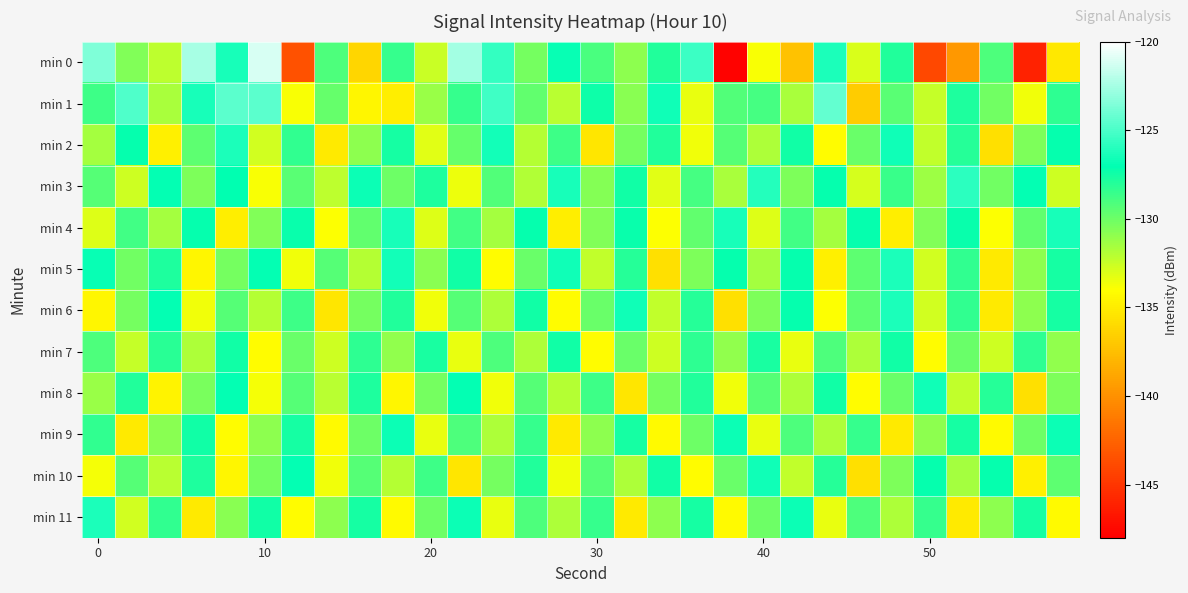

Which series has the widest spread of values?

min 0